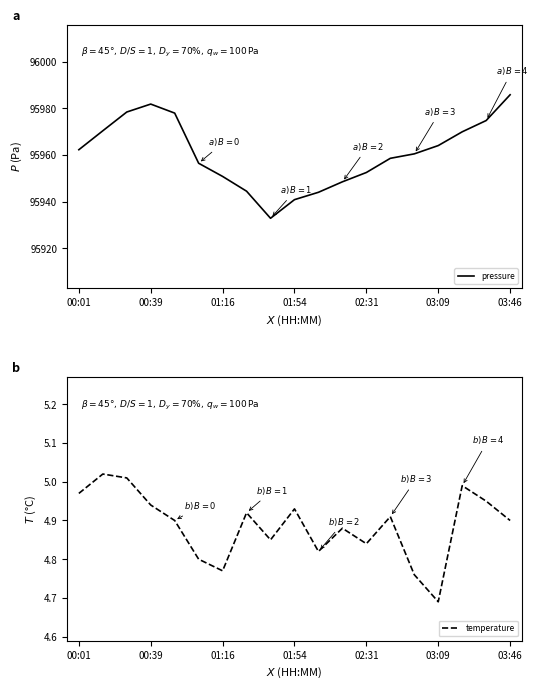

List the series in order of their peak value, lowest first.

temperature, pressure